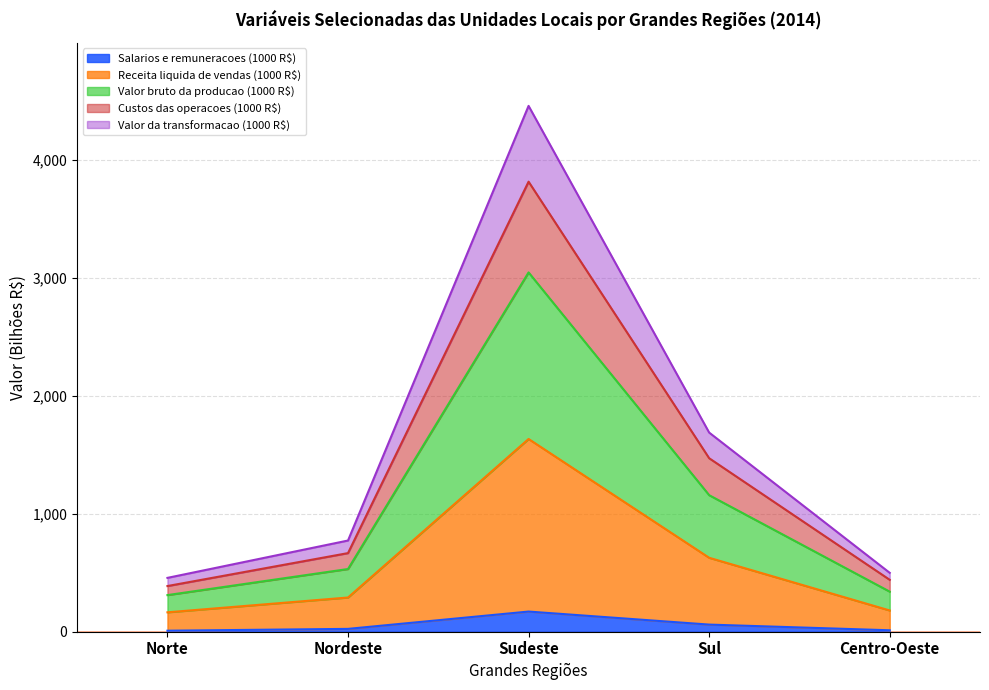

What is the maximum value for Salarios e remuneracoes (1000 R$)?

171.1